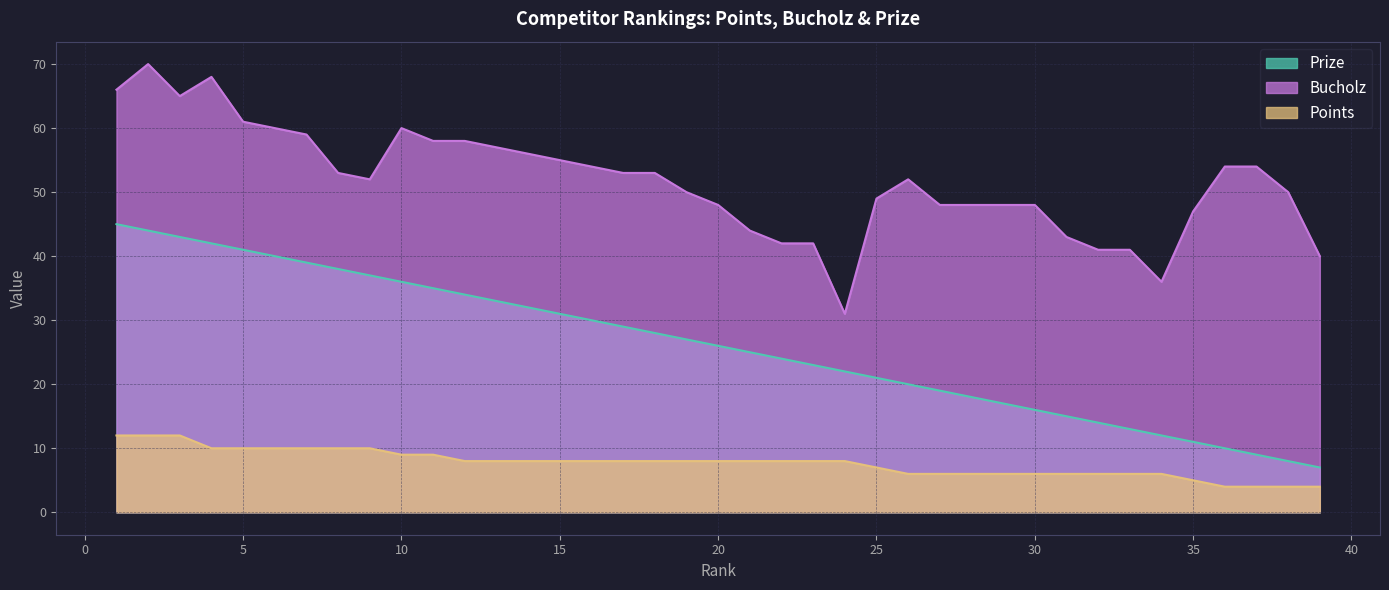

How many data points does each series have?

39